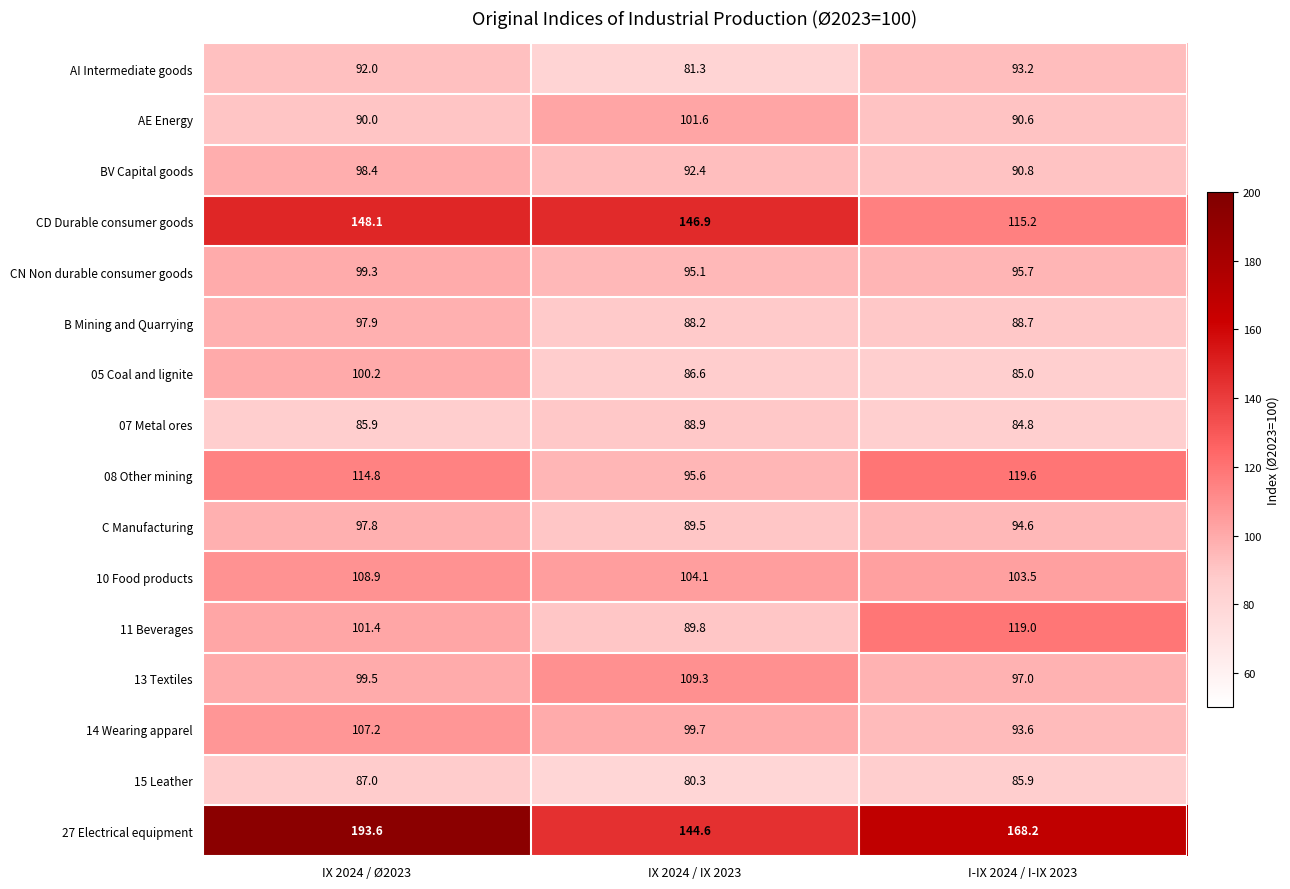

At which category does the chart reach its minimum across all series?

IX 2024 / IX 2023